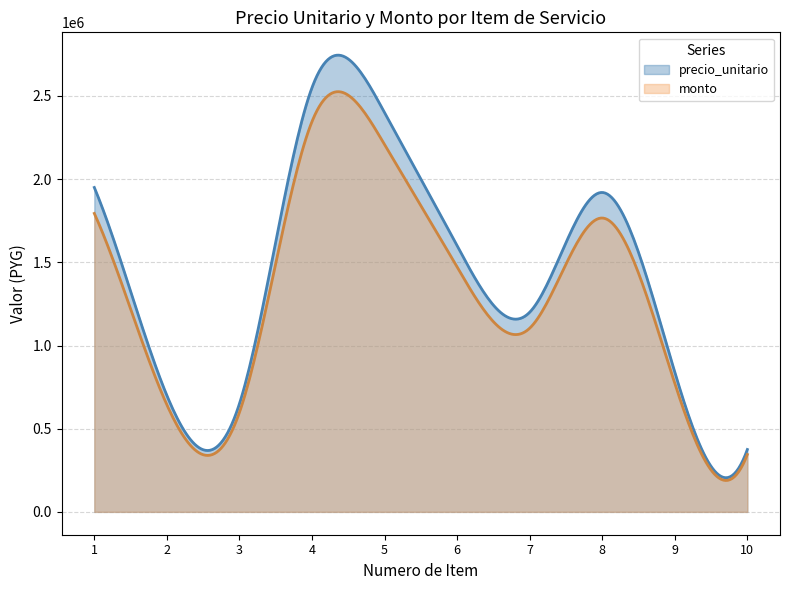

Which series has the widest spread of values?

precio_unitario